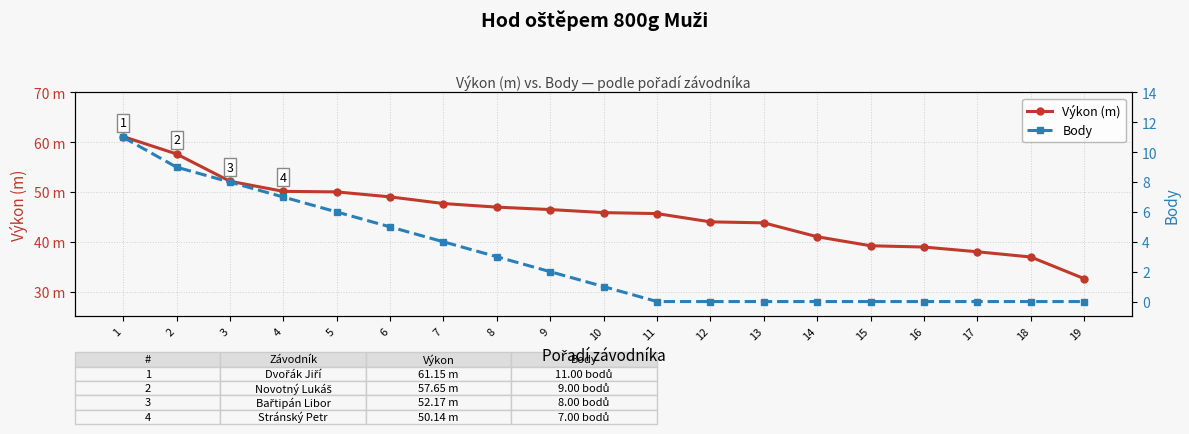

What is the maximum value for Body?

11.0